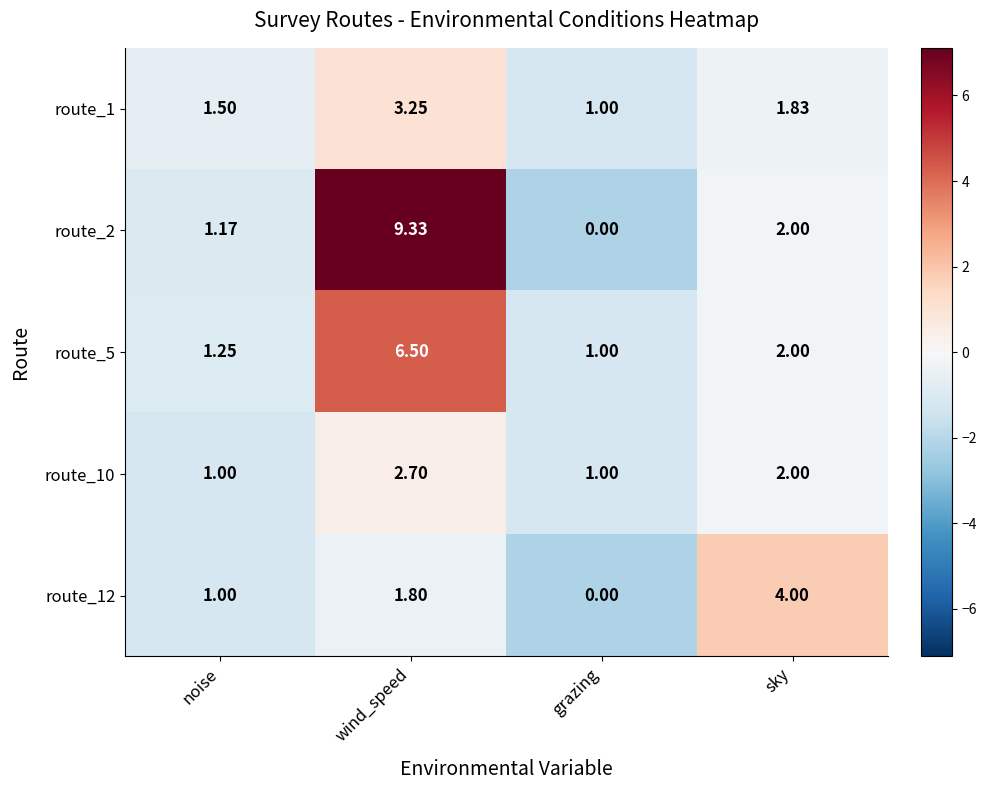

Where is route_5 nearest to the value 3?

sky